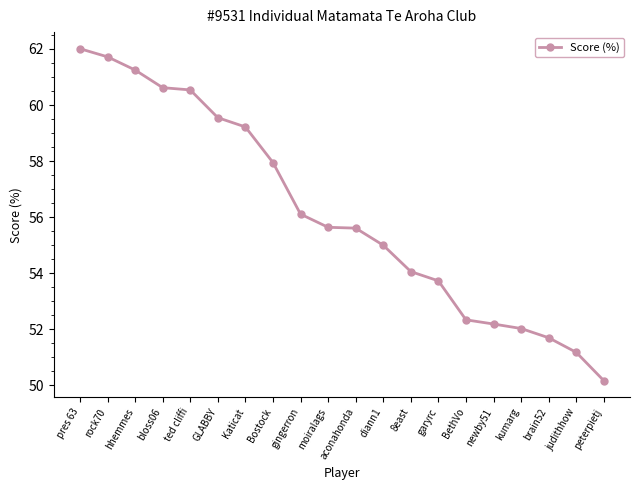

Does the chart display data point markers on the line(s)?

Yes